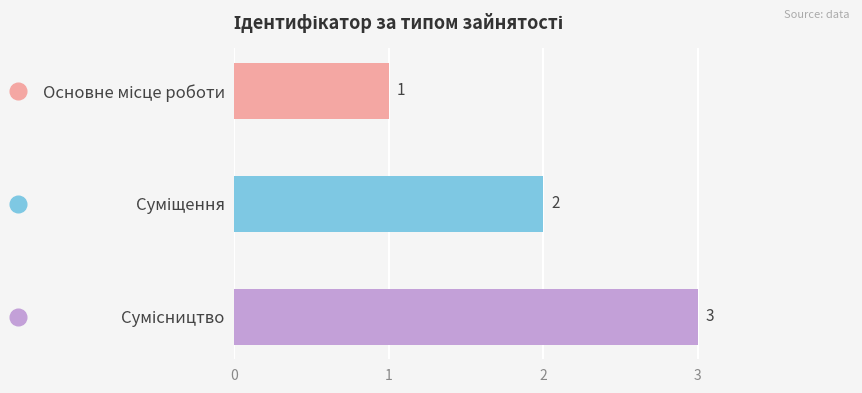

What is the value of the 1st bar from the top?

1